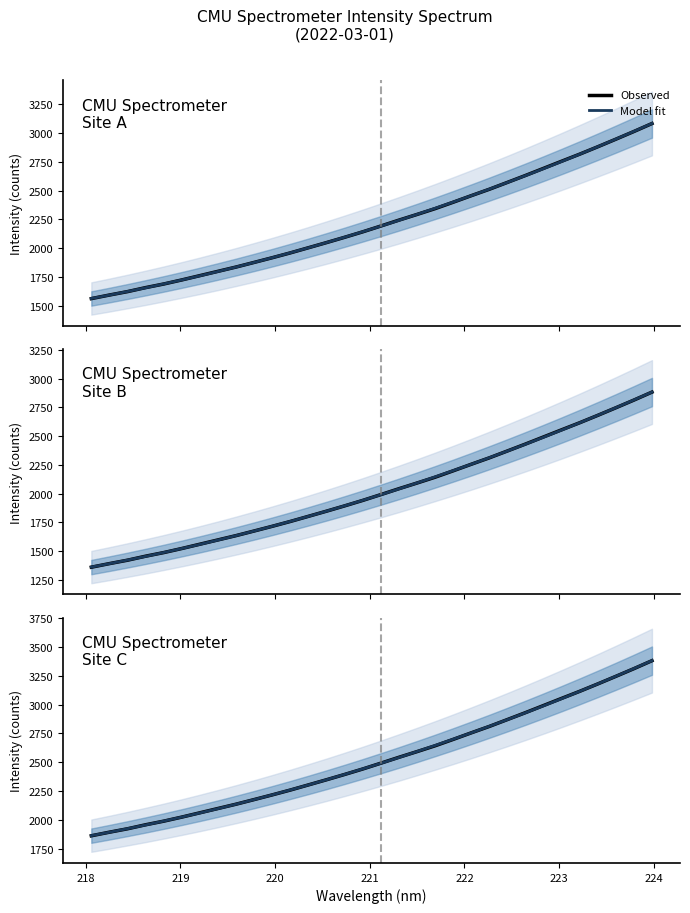

How many times do Observed and Model fit cross each other?

14